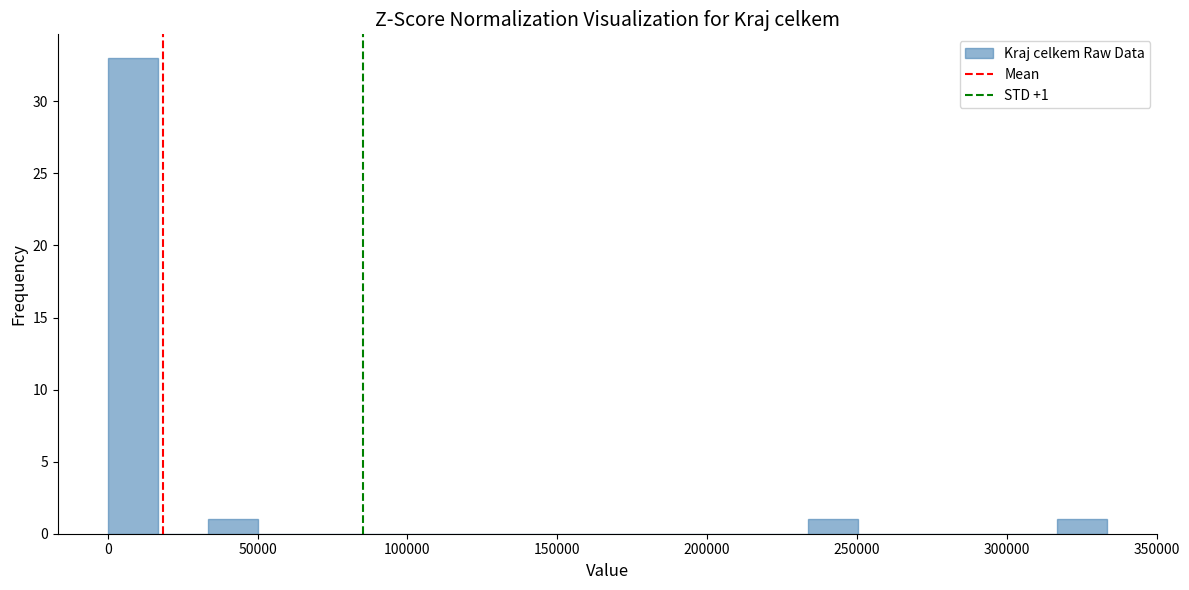

Read against the x-axis, roughly where is the centre of the tallest bar?

10000